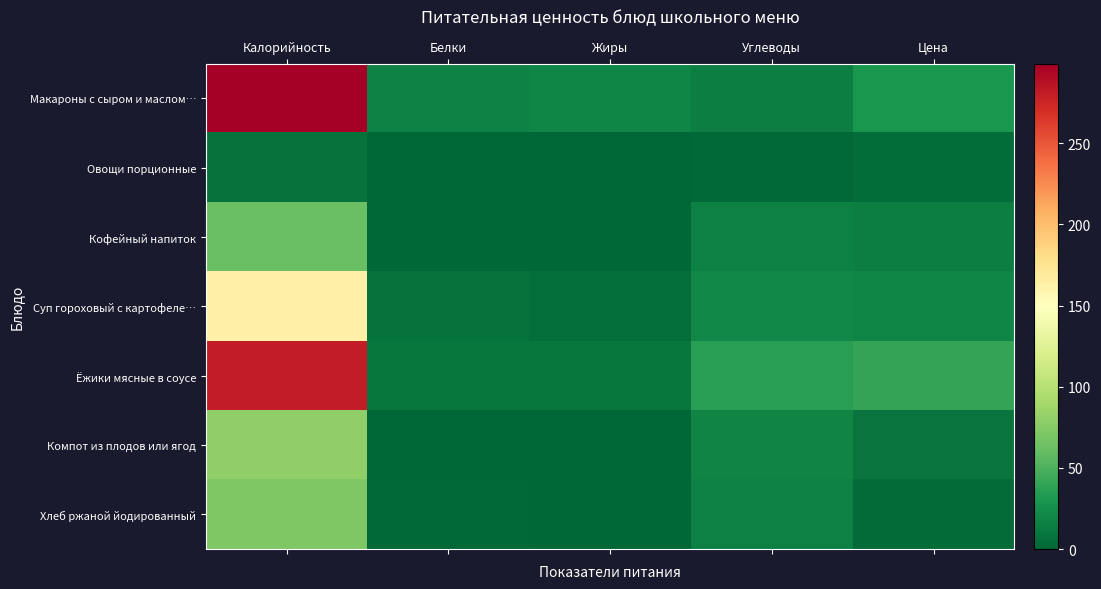

At how many categories does at least one series exceed 199?

1